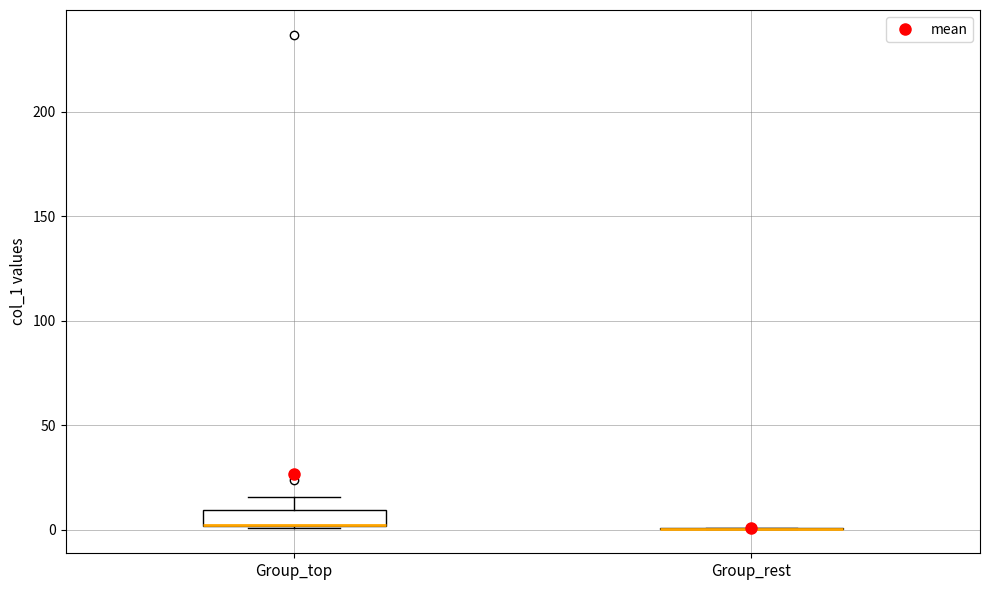

Reading left to right, transcribe this box plot: for each box, give where its median line is, the range the box spans, and where its two whiskers end, as read against the y-axis. The values are not printed on the chart, so give them approximately, as read against the axis.

Group_top: median 0 (drawn on the box's lower edge), box 0 to 10, whiskers 0 to 15
Group_rest: box collapsed to a line at 0, whiskers 0 to 0